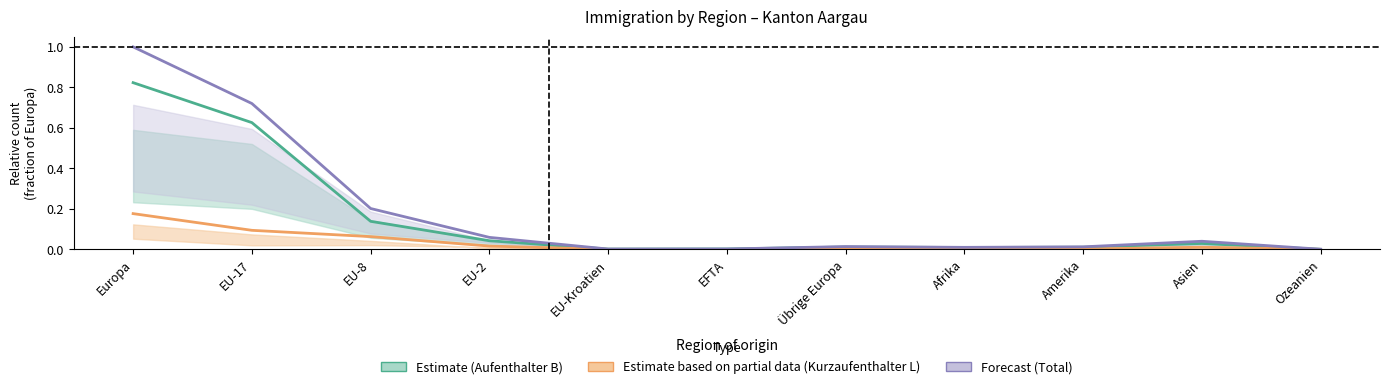

What is the difference between the Estimate based on partial data (Kurzaufenthalter L) values at Übrige Europa and EU-17?

0.1